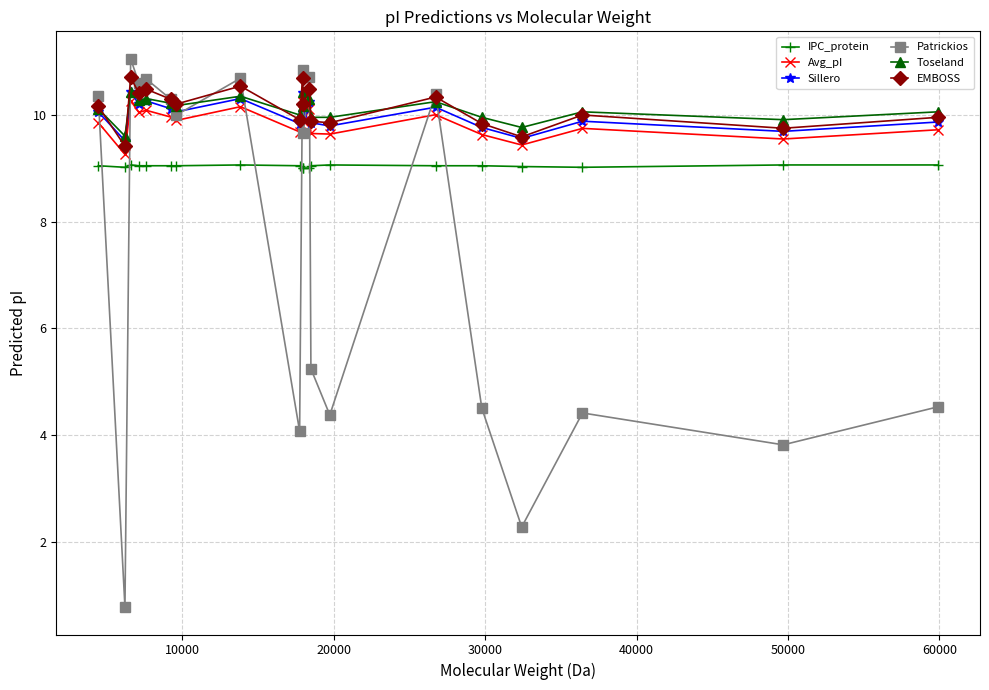

What is the lowest value of the EMBOSS series?

9.4